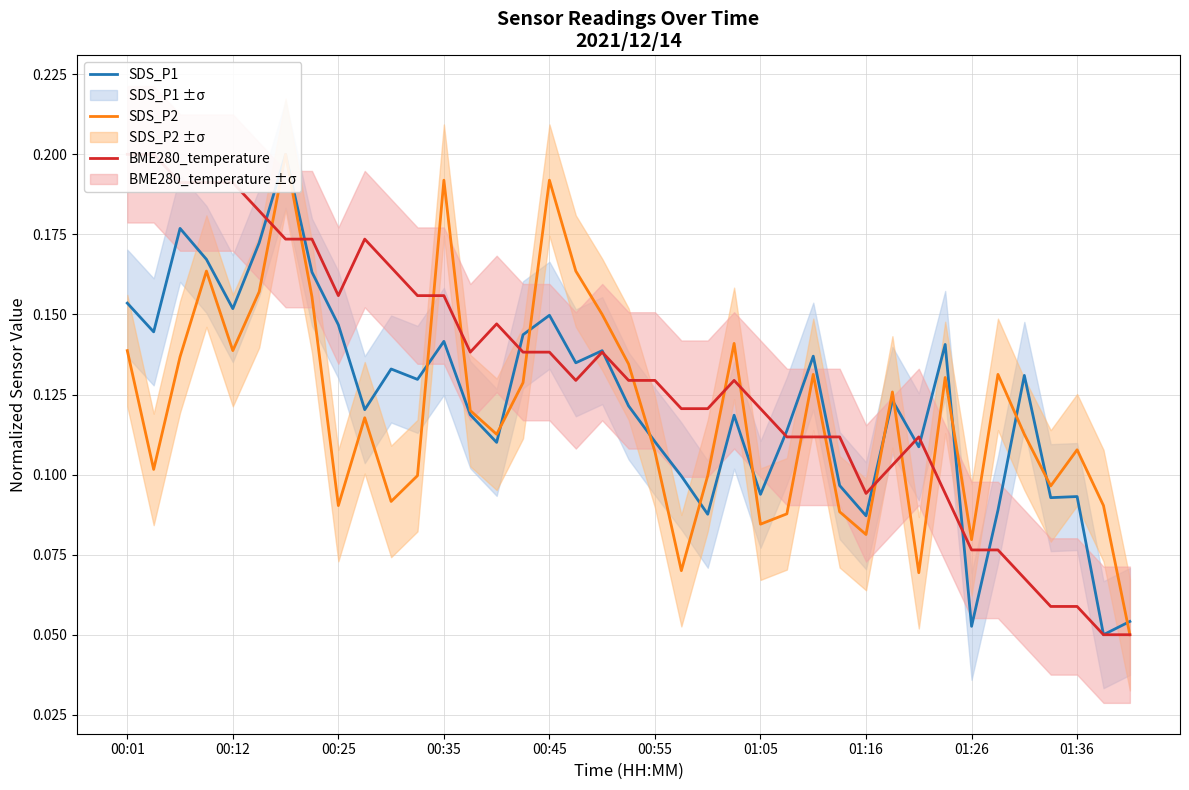

How many lines are shown in the chart?

3